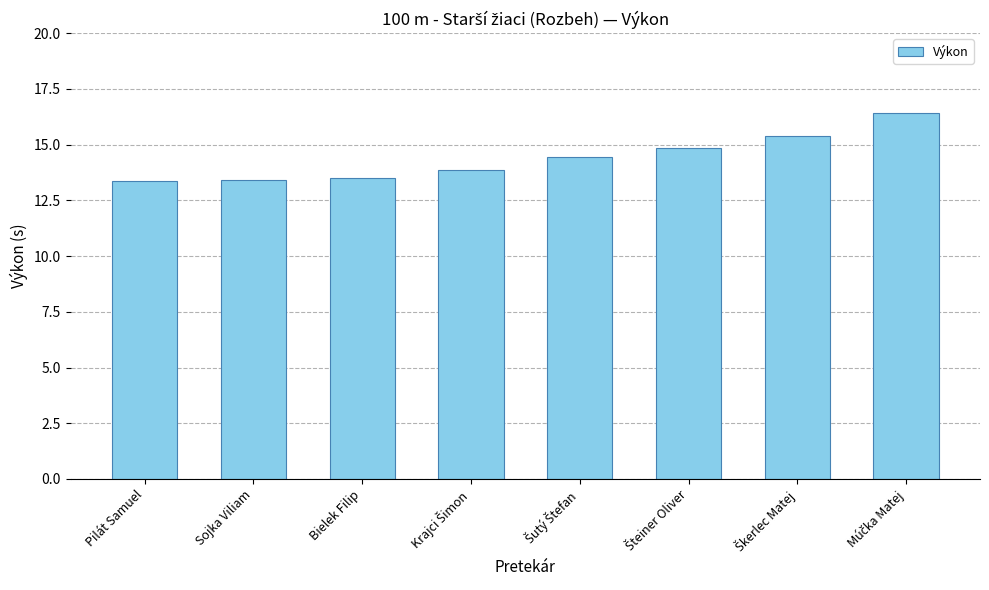

Read the value at Bielek Filip.

13.5